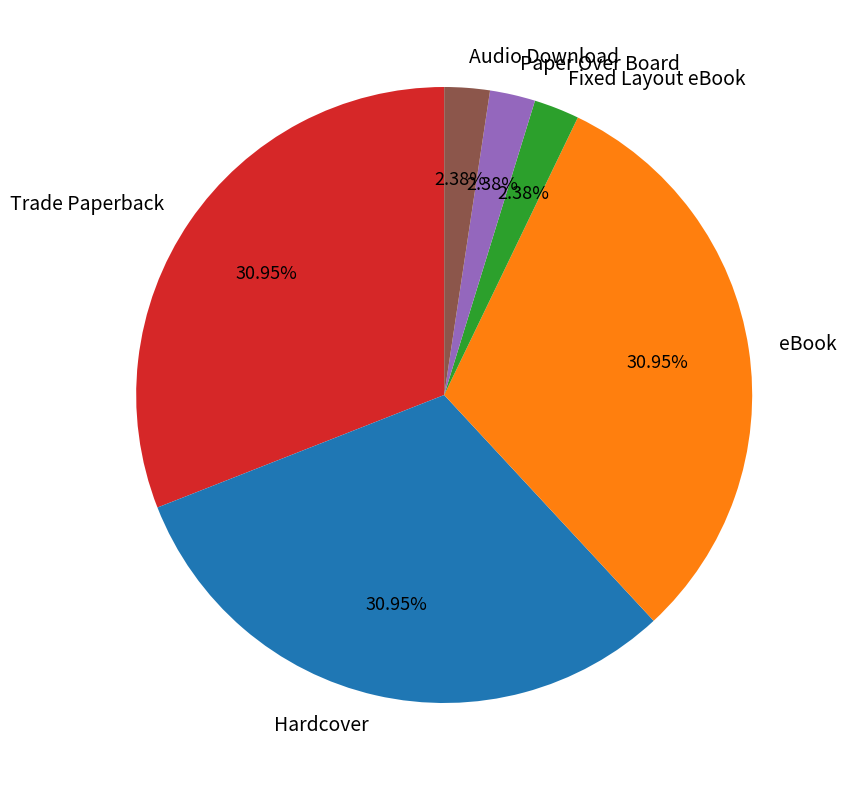

Is the sum of Hardcover and Trade Paperback greater than half?

Yes